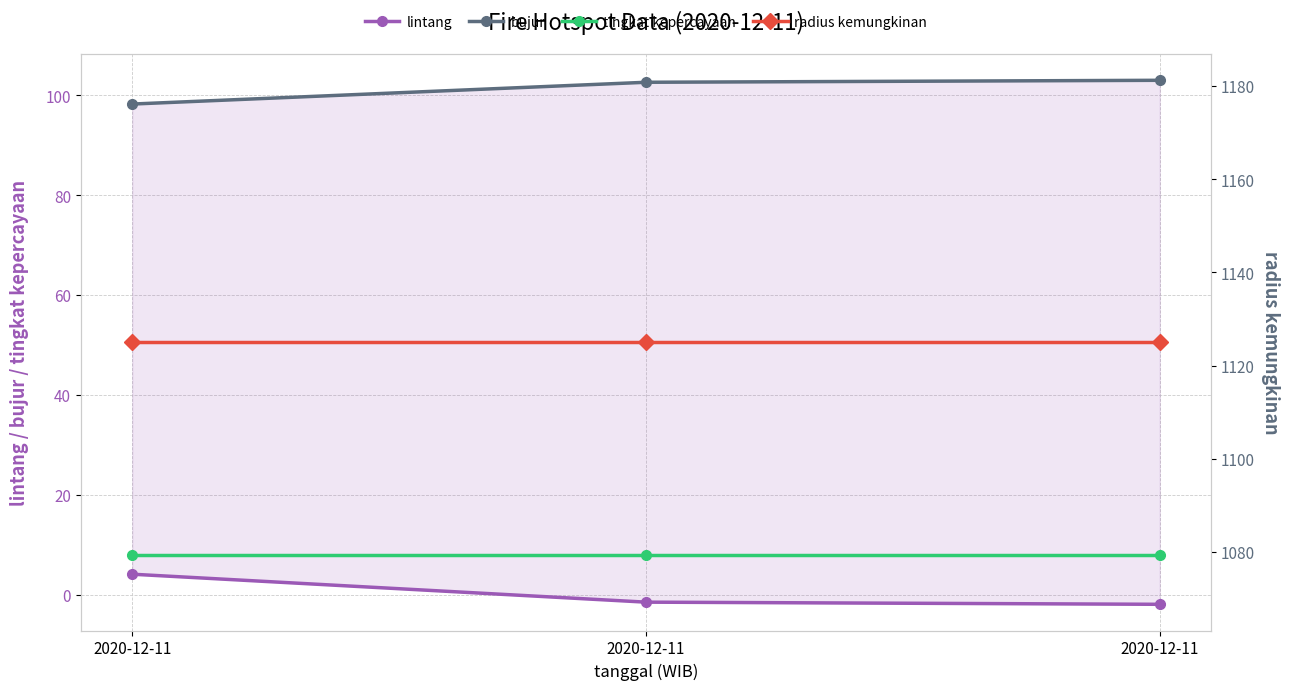

What is the spread (max minus min) of values at 2020-12-11?

1120.9